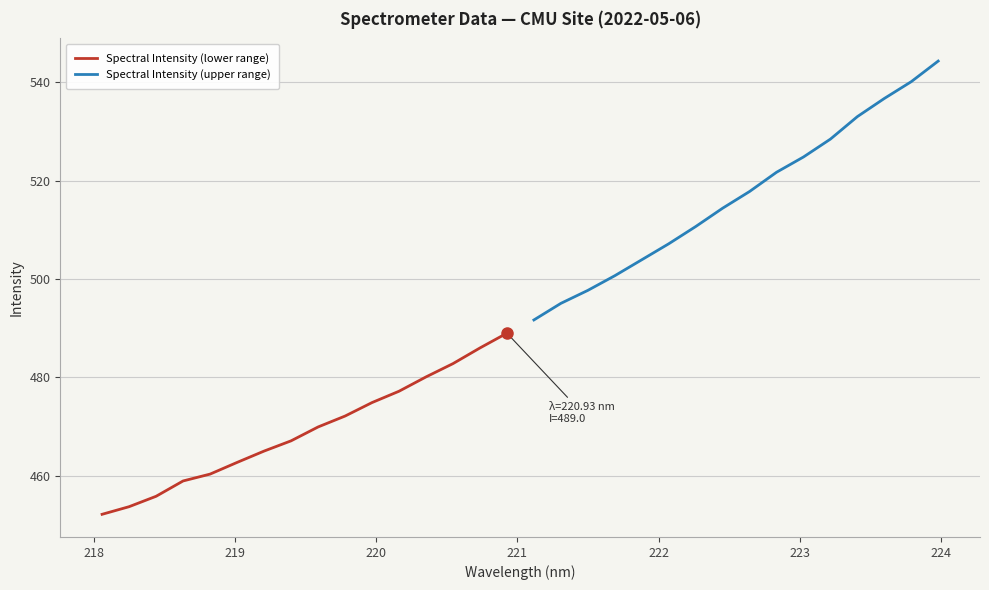

What is the minimum value for Spectral Intensity (lower range)?

452.2